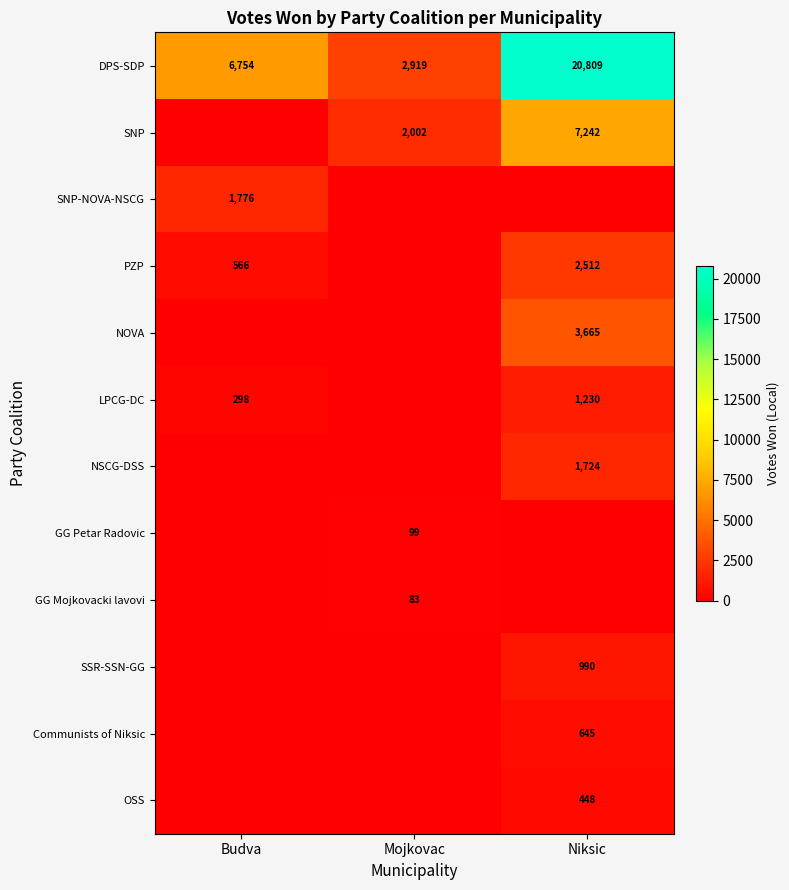

Between Mojkovac and Budva, which is larger?

Budva